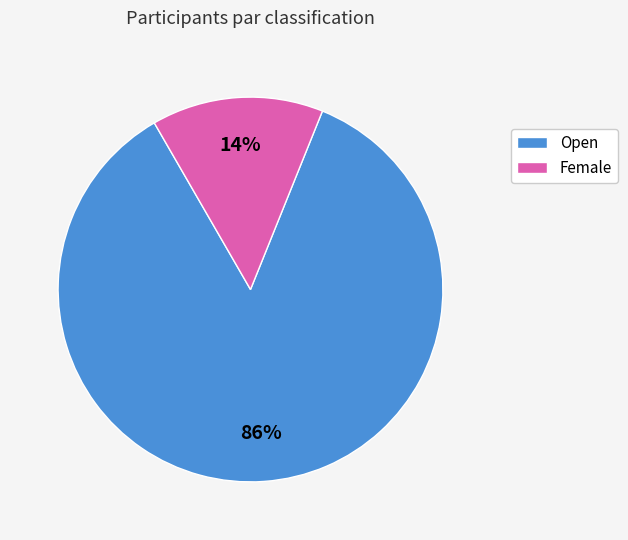

The Open slice represents 92% of the pie. True or false?

False